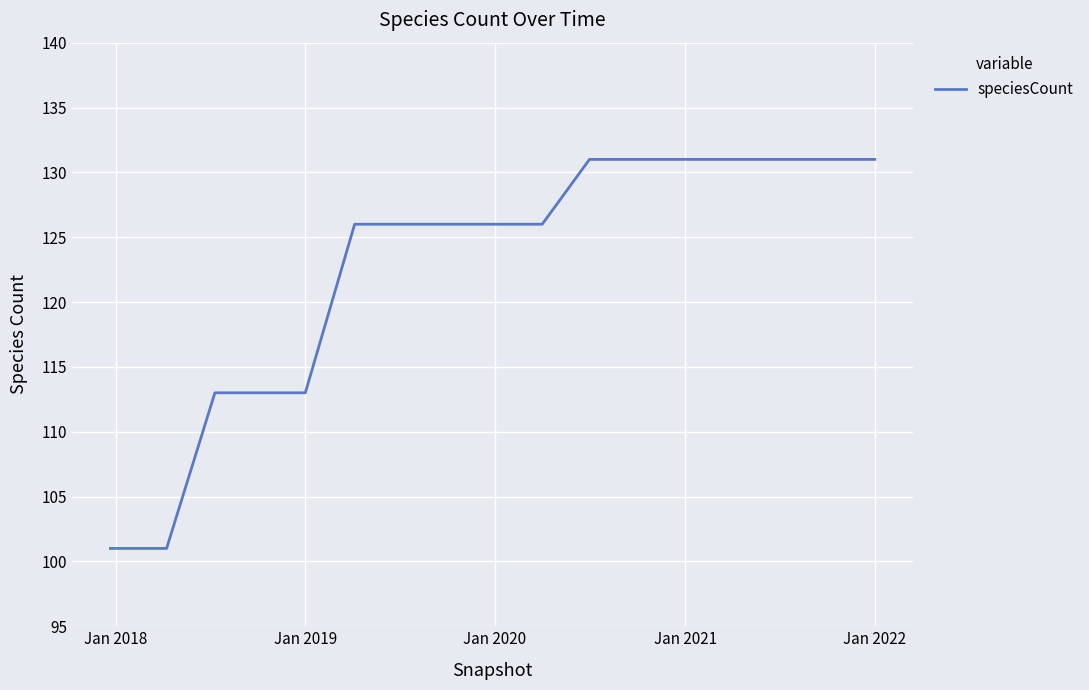

What is the smallest value displayed?

101